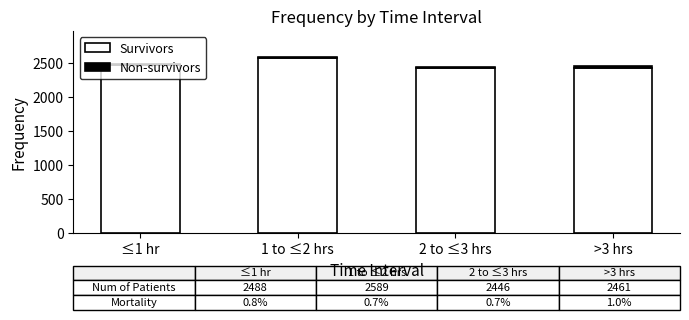

What is the difference between the maximum and minimum values in the Survivors series?

141